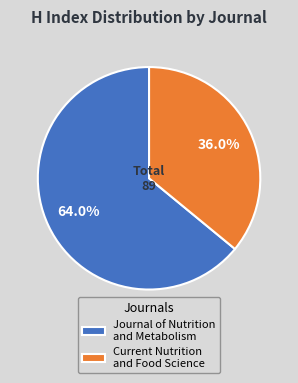

How much of the chart is everything except Journal of Nutrition and Metabolism?

36.0%